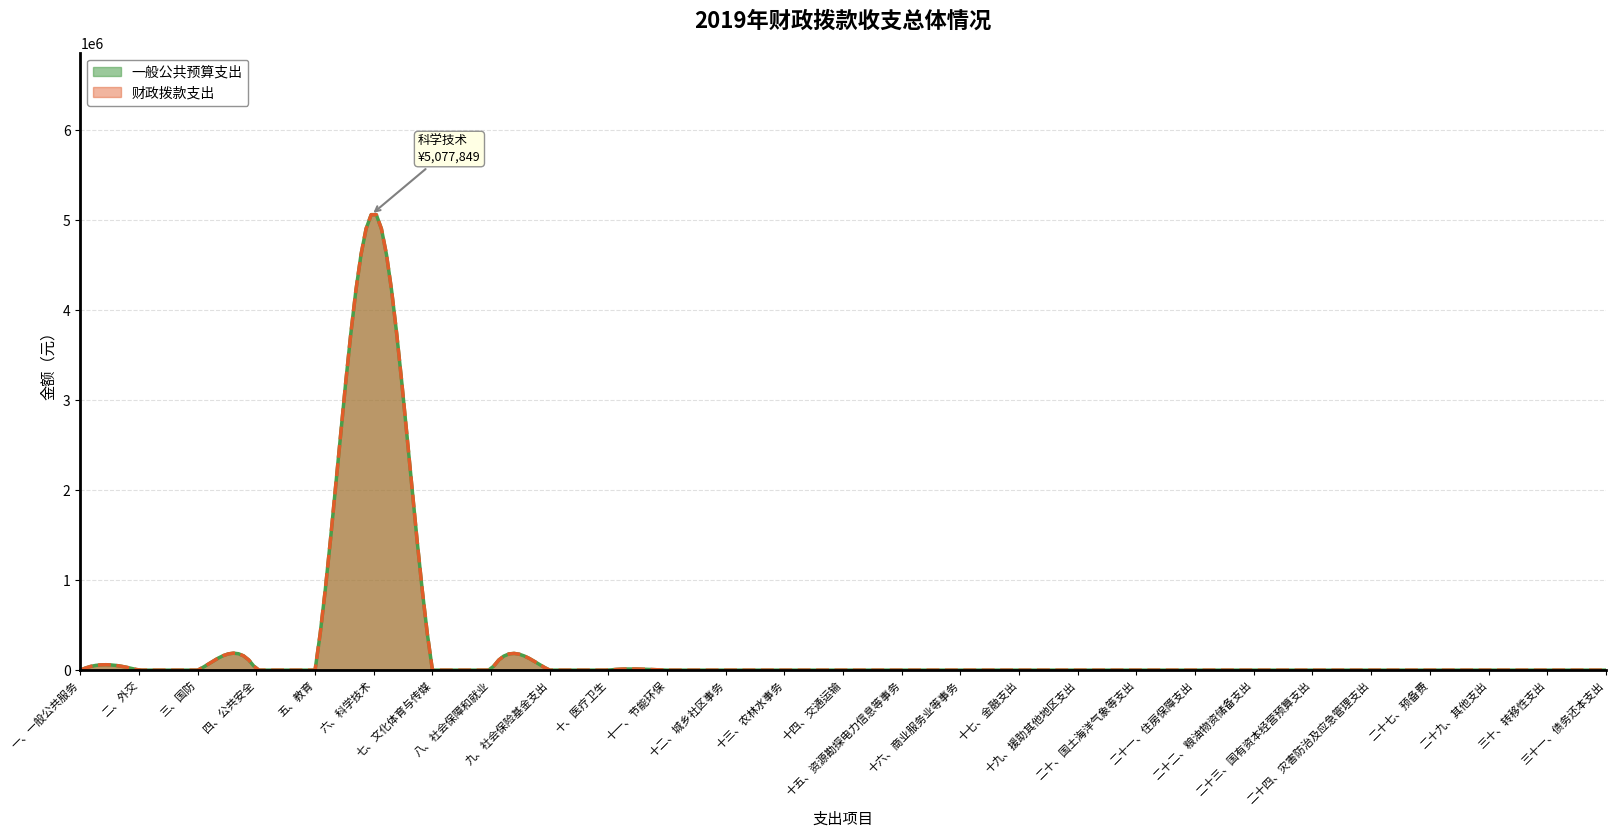

Does the chart display data point markers on the line(s)?

No